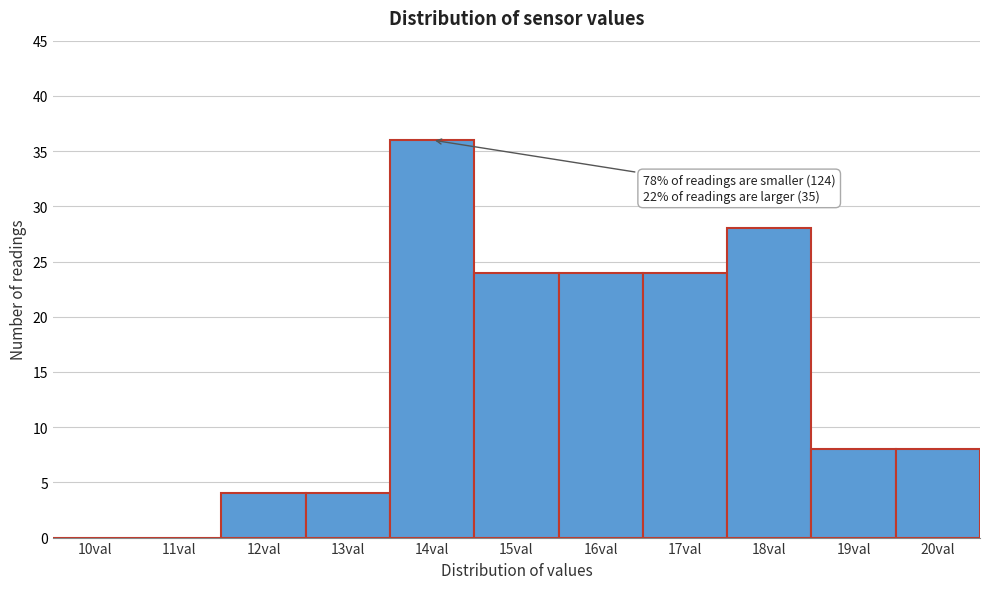

Reading left to right, list all the values displayed in this chart.

10val=0	11val=0	12val=4	13val=4	14val=36	15val=24	16val=24	17val=24	18val=28	19val=8	20val=8